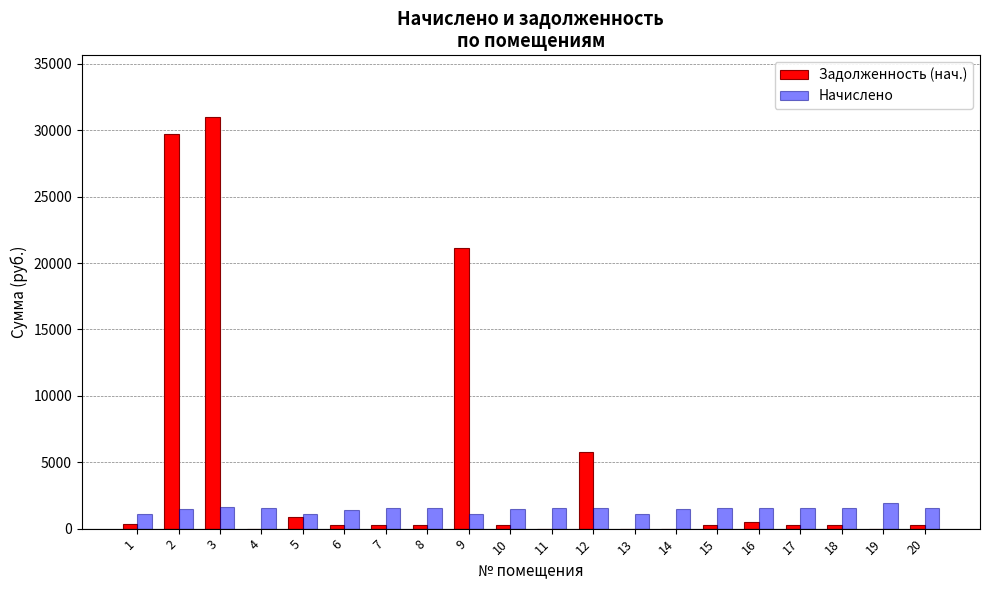

Between 3 and 4, which series saw the biggest shift?

Задолженность (нач.)